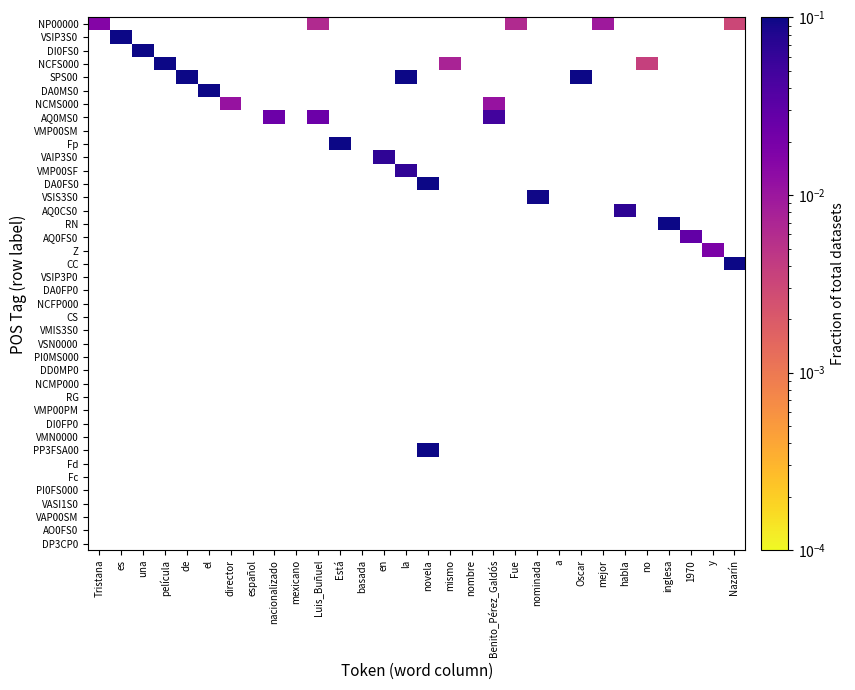

What is the greatest value displayed?

1.0